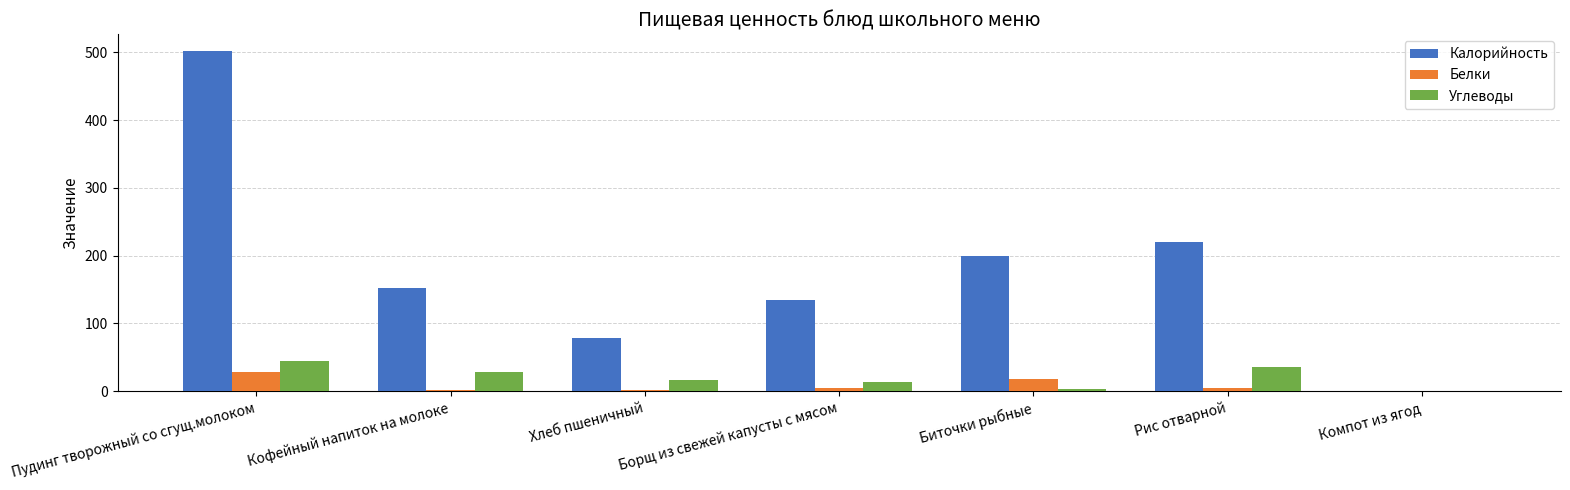

Where does the Белки series first go above 4?

Пудинг творожный со сгущ.молоком